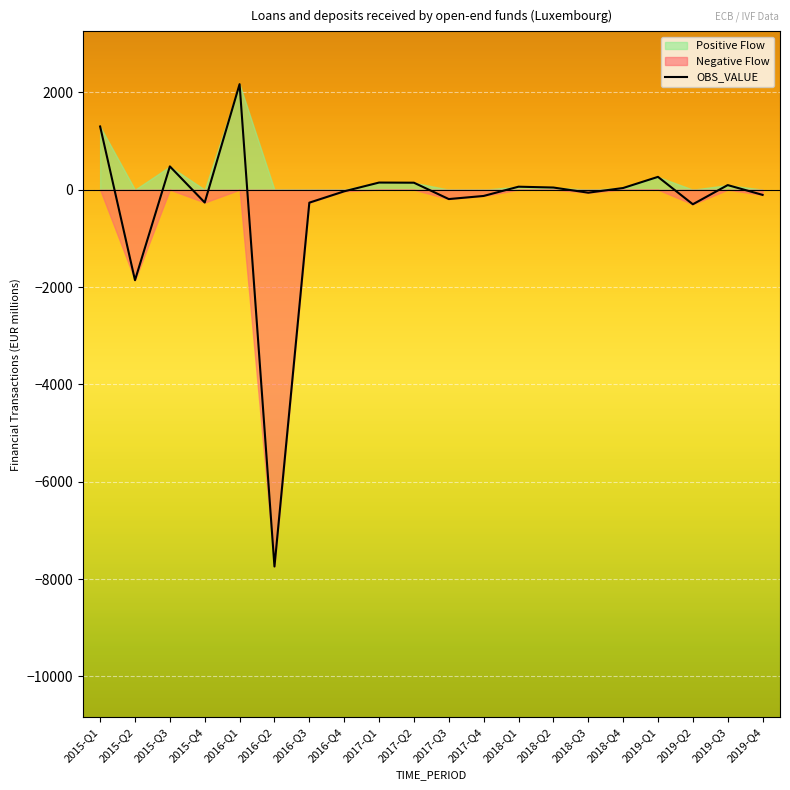

What is the value of the 9th point from the left?

146